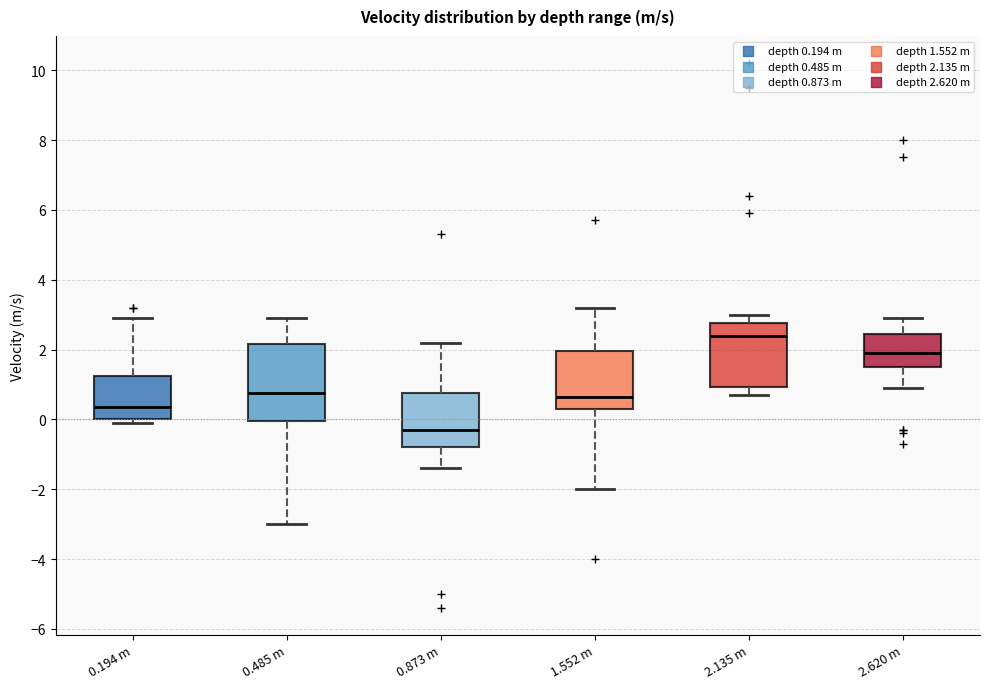

Which box has the lowest median line?

0.873 m